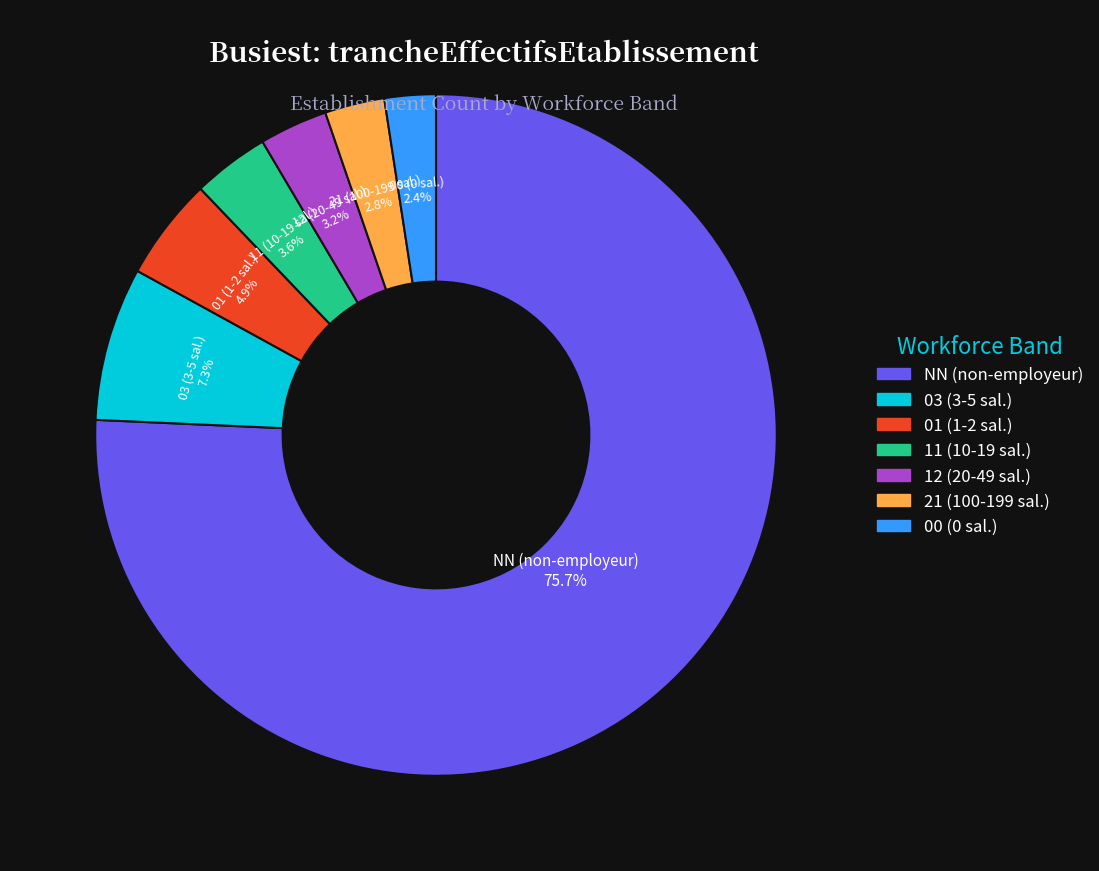

The 00 slice represents 8% of the pie. True or false?

False